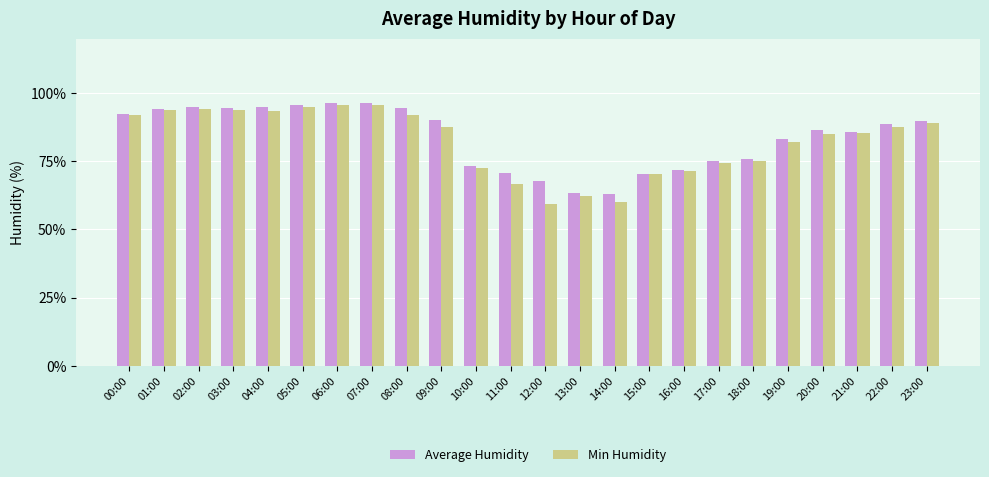

What is the value of the Min Humidity bar at the 16th from the left?

70.2